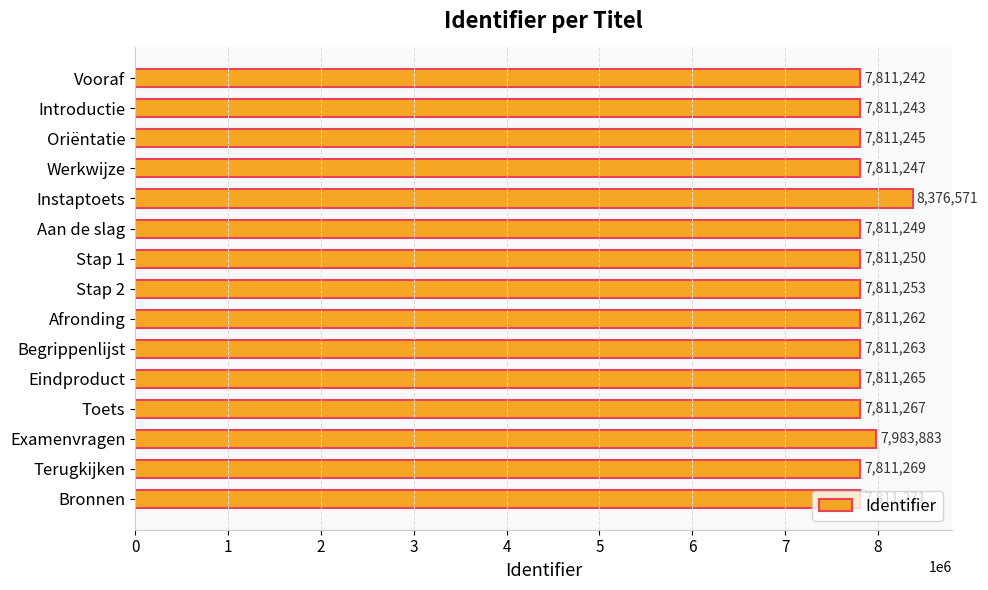

At which label is the value closest to 8093906?

Examenvragen